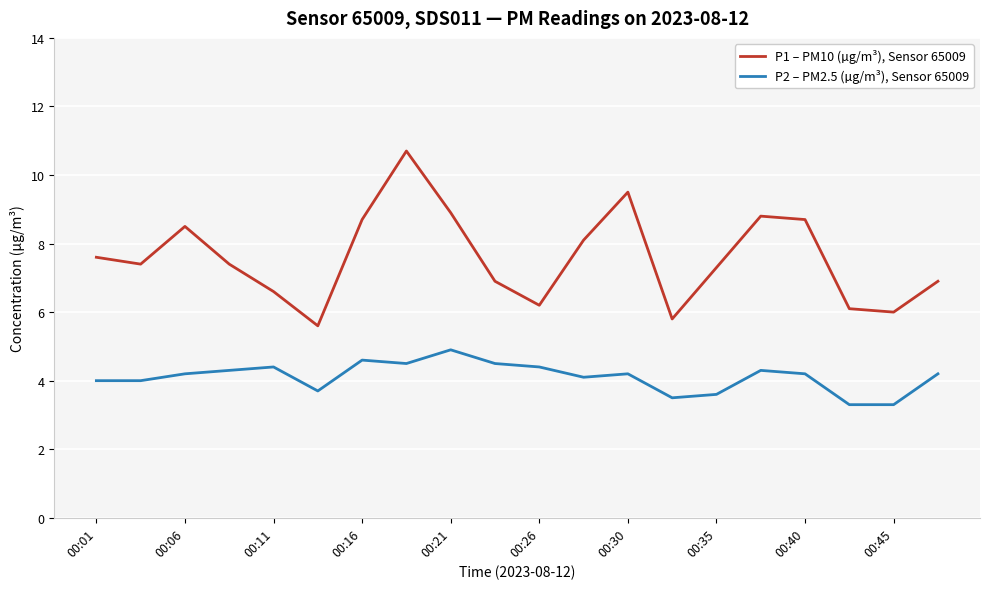

List the series in order of their overall mean, lowest first.

P2 – PM2.5 (µg/m³), Sensor 65009, P1 – PM10 (µg/m³), Sensor 65009